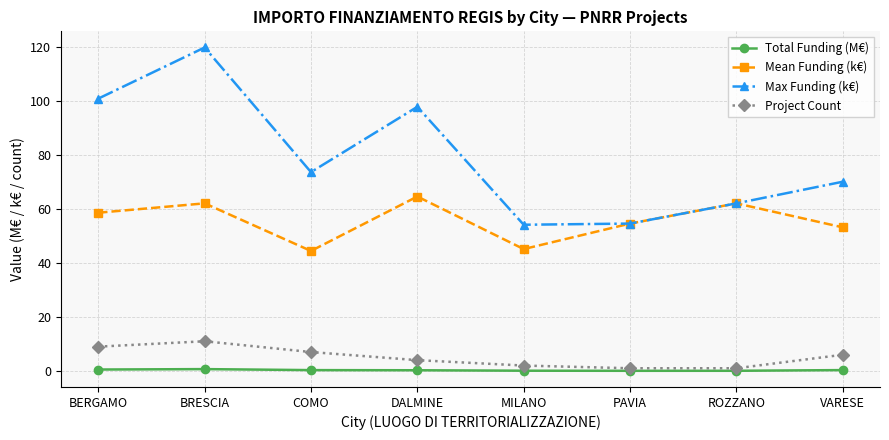

Which series has the largest total across all categories?

Max Funding (k€)